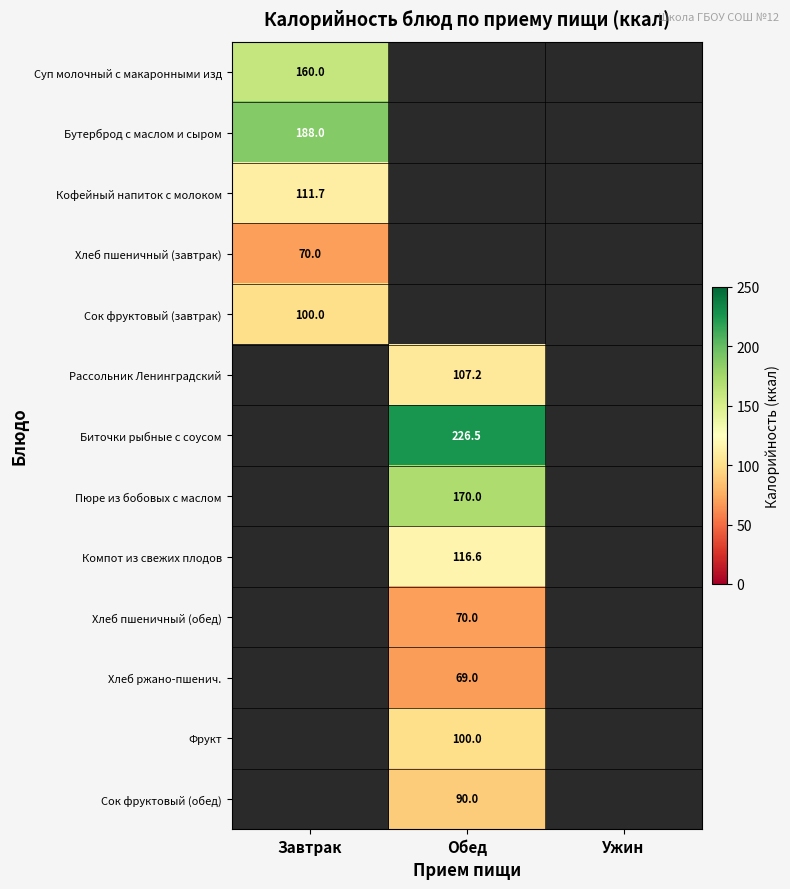

The Хлеб пшеничный (завтрак) series shows 25.2 at Завтрак. True or false?

False